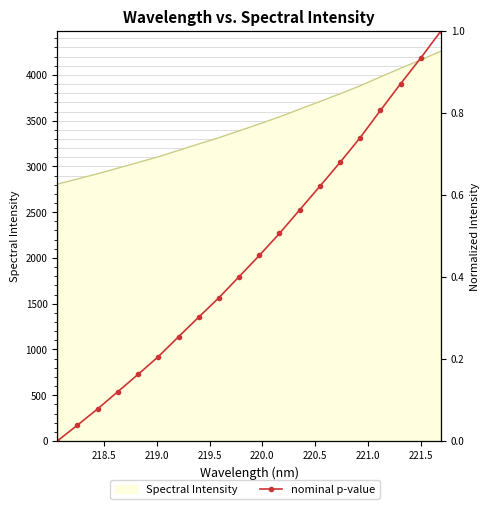

Reading left to right, what are all the values shown in this chart?

0.0	0.0	0.1	0.1	0.2	0.2	0.3	0.3	0.3	0.4	0.5	0.5	0.6	0.6	0.7	0.7	0.8	0.9	0.9	1.0